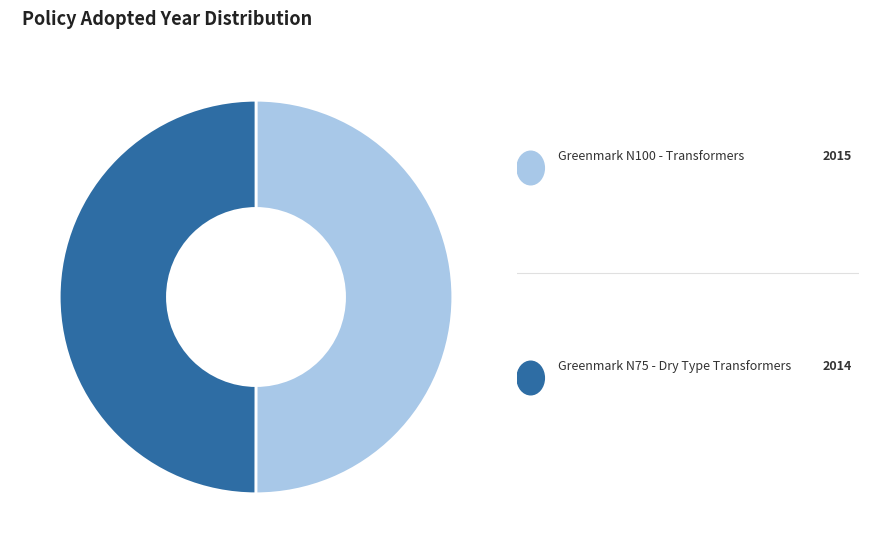

How many slices are in this pie chart?

2